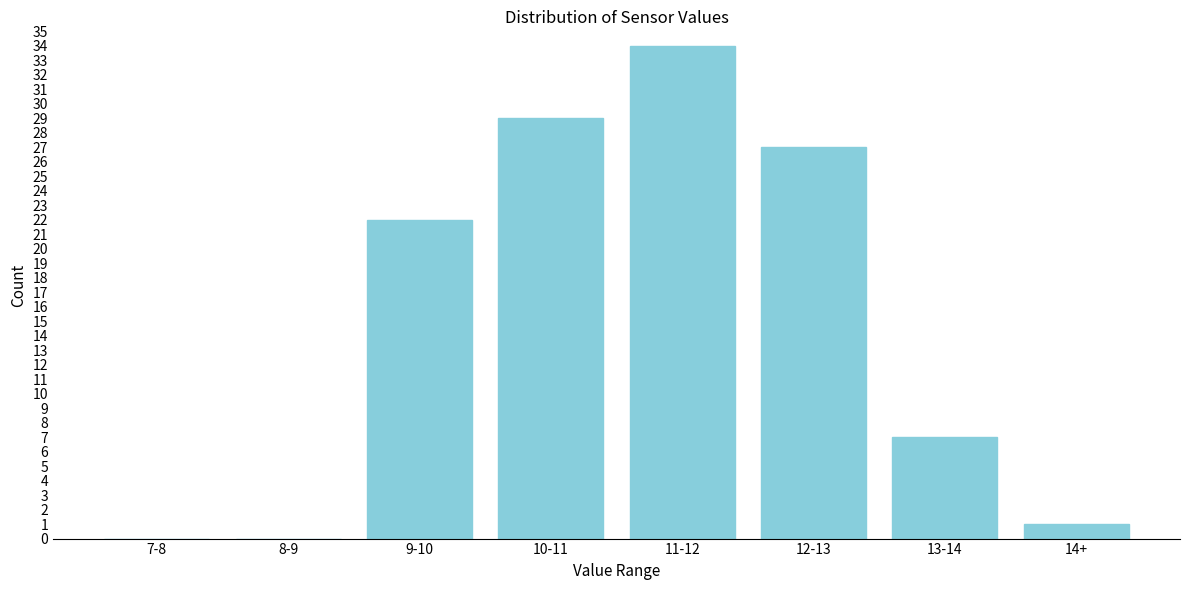

Reading right to left, transcribe all the data shown in this chart.

14+=1	13-14=7	12-13=27	11-12=34	10-11=29	9-10=22	8-9=0	7-8=0